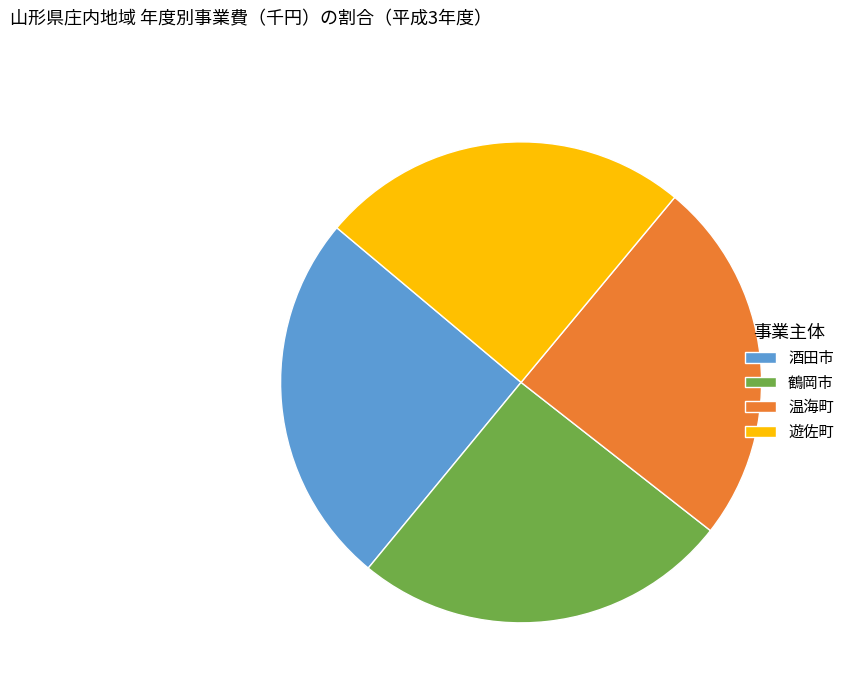

How many slices are in this pie chart?

4